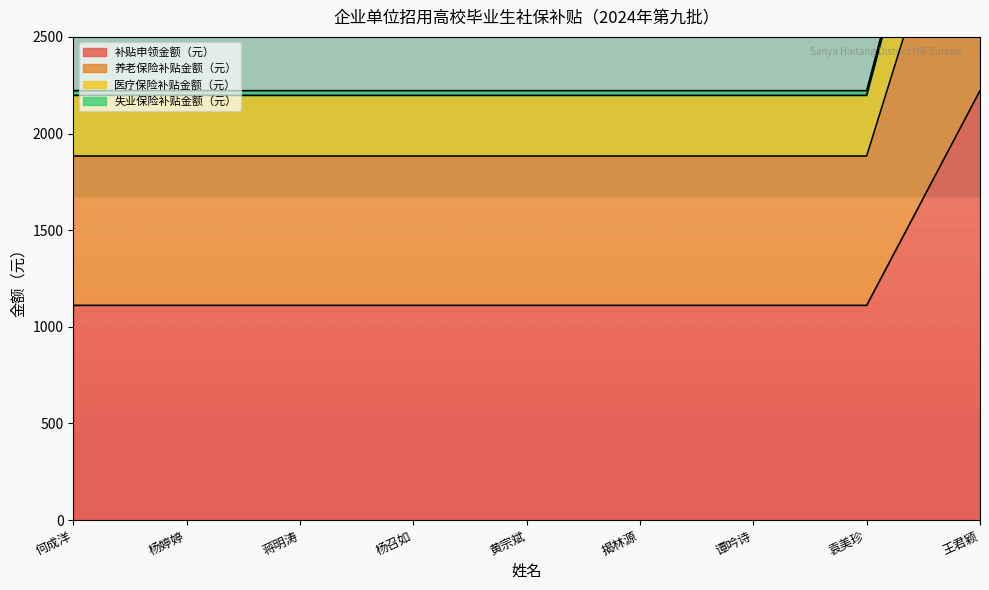

What is the sum of all 失业保险补贴金额（元） values?

22218.0